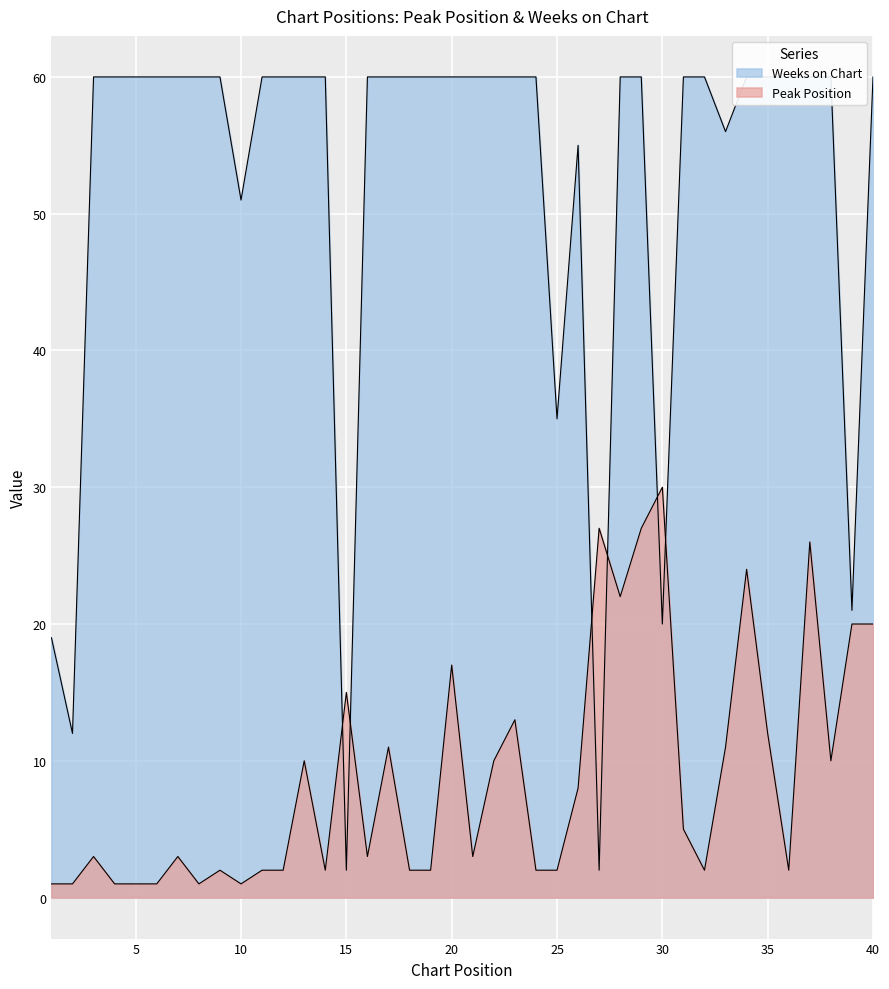

At which category does Peak Position reach its first local valley?

8